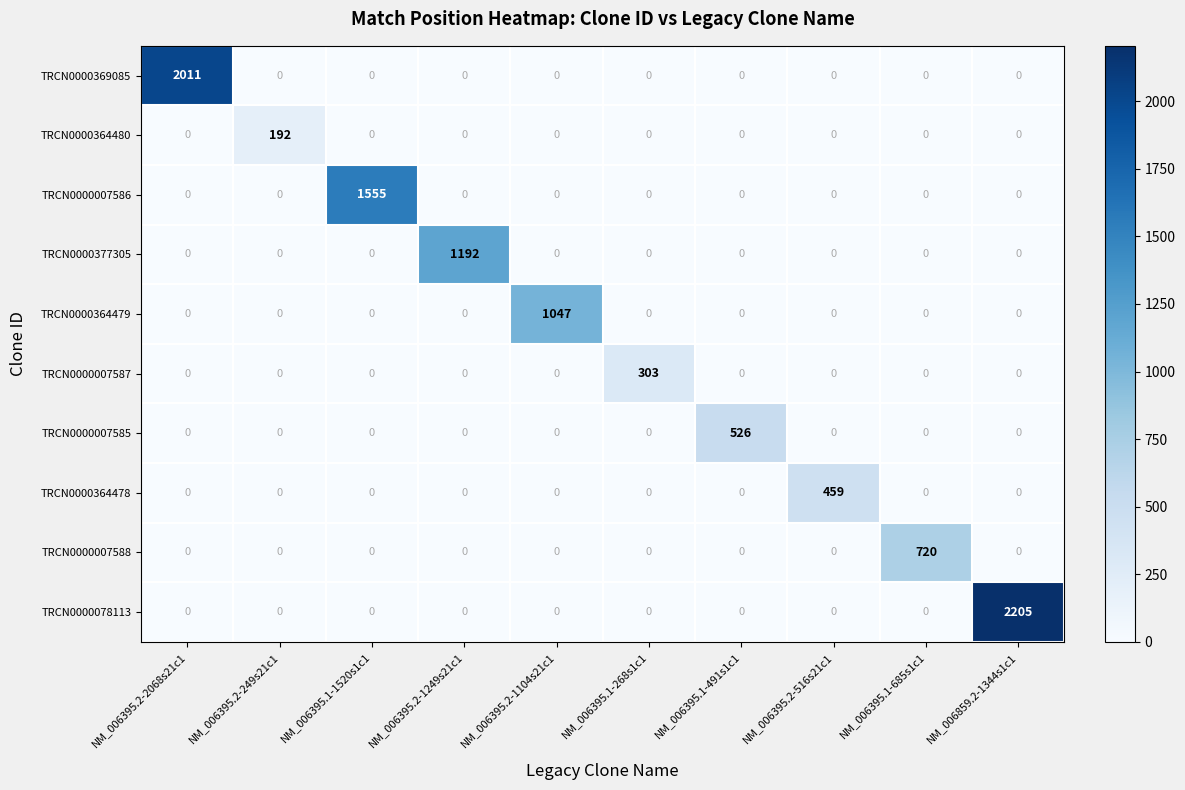

The value of TRCN0000364478 at NM_006859.2-1344s1c1 is 0. True or false?

True